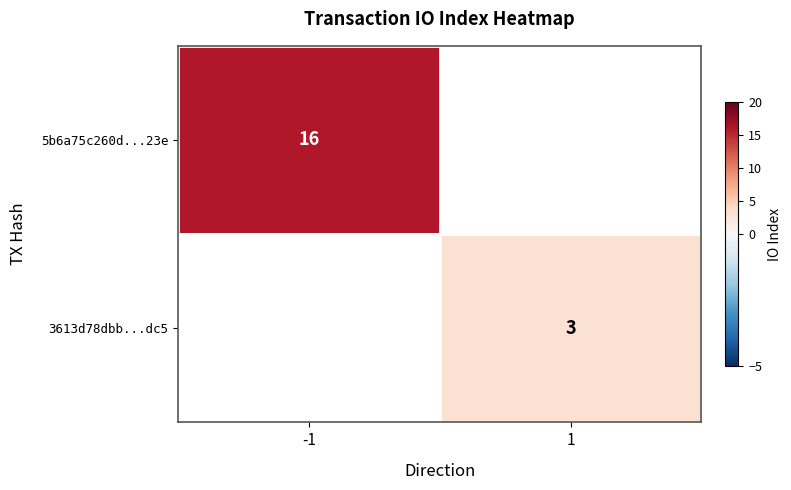

The value of 5b6a75c260d...23e at -1 is 27. True or false?

False